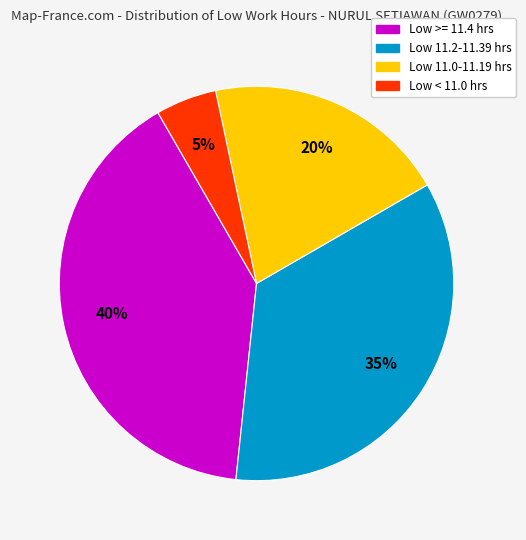

Is there any slice that represents more than half of the pie?

No